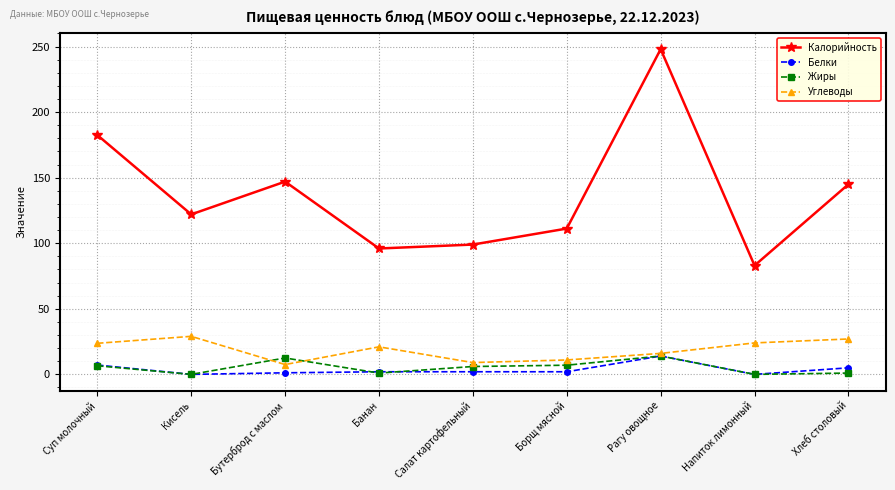

Which series has the largest range (max minus min)?

Калорийность